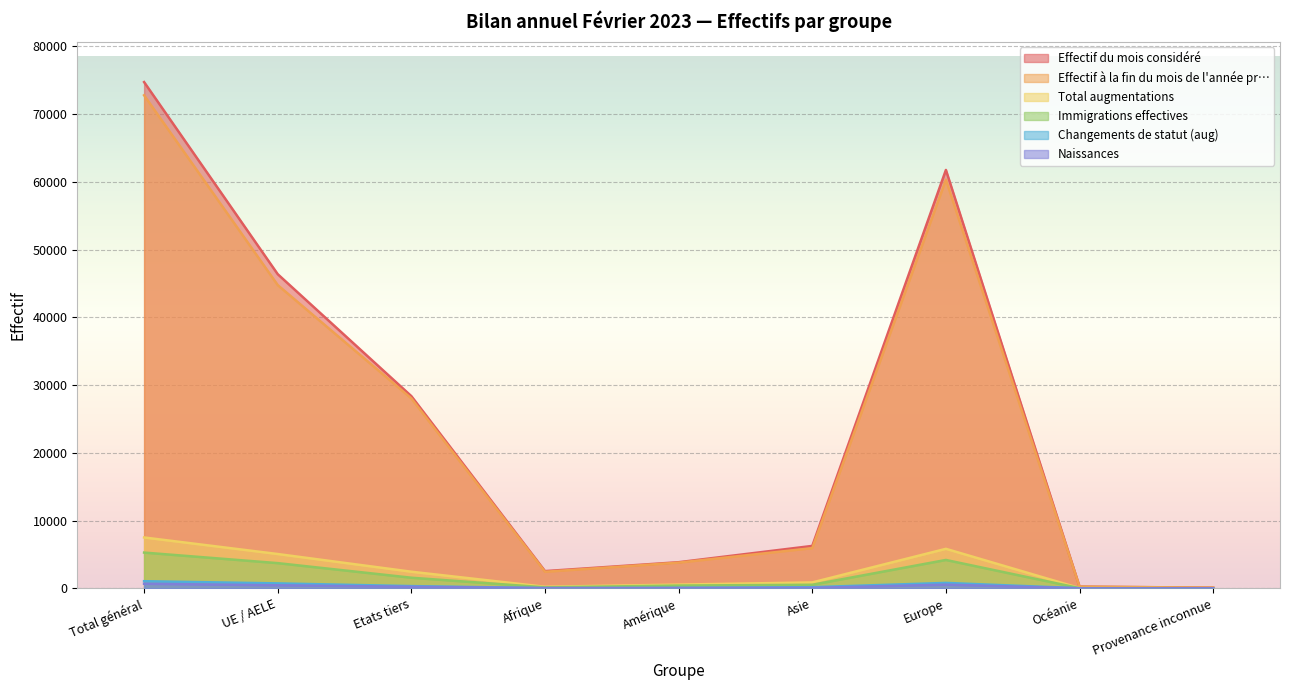

How many lines are shown in the chart?

6